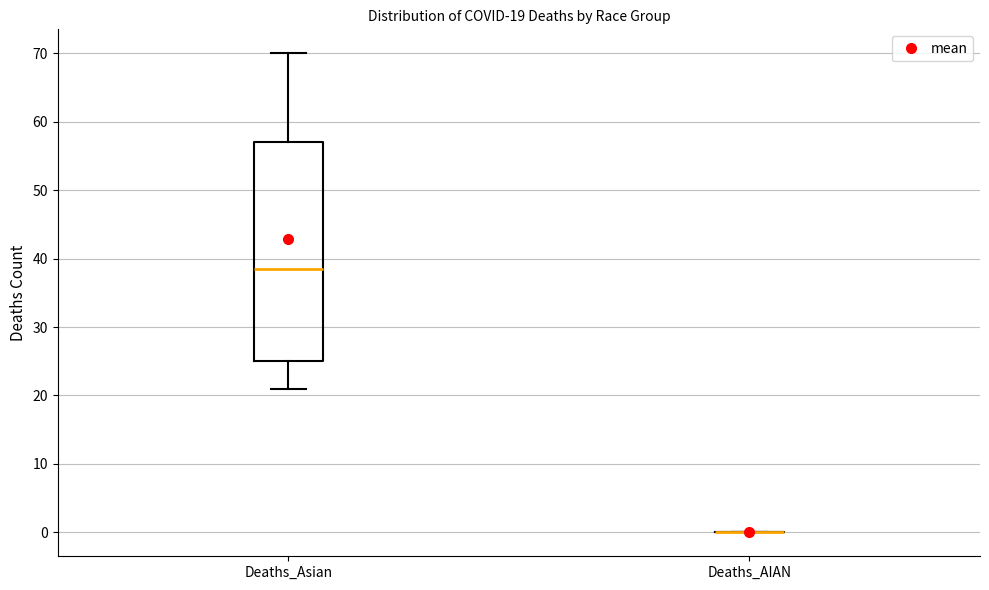

Comparing the boxes themselves (not the whiskers), which one is the tallest?

Deaths_Asian